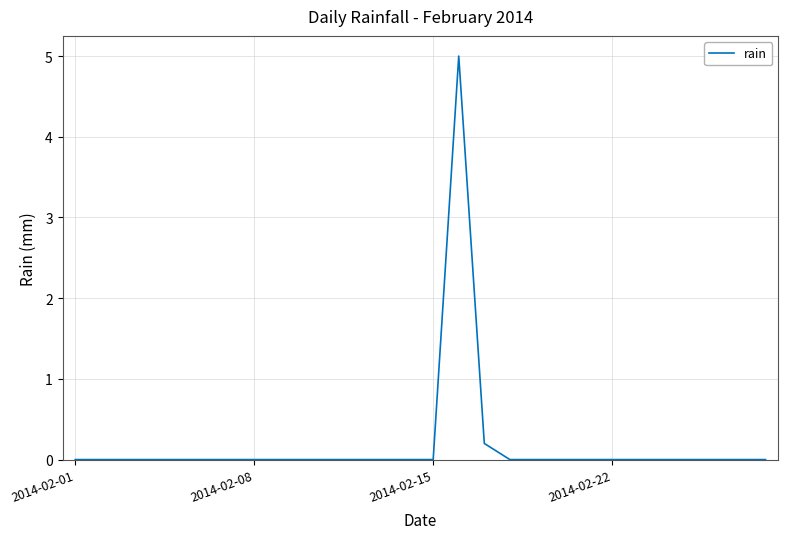

What is the difference between the maximum and minimum values?

5.0